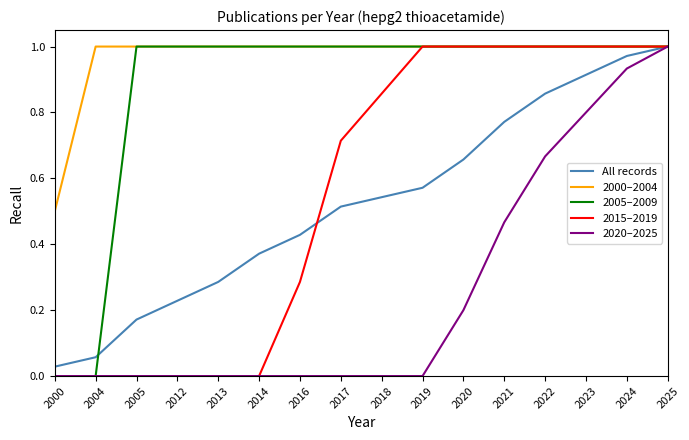

What is the total value across all series at 2025?

5.0